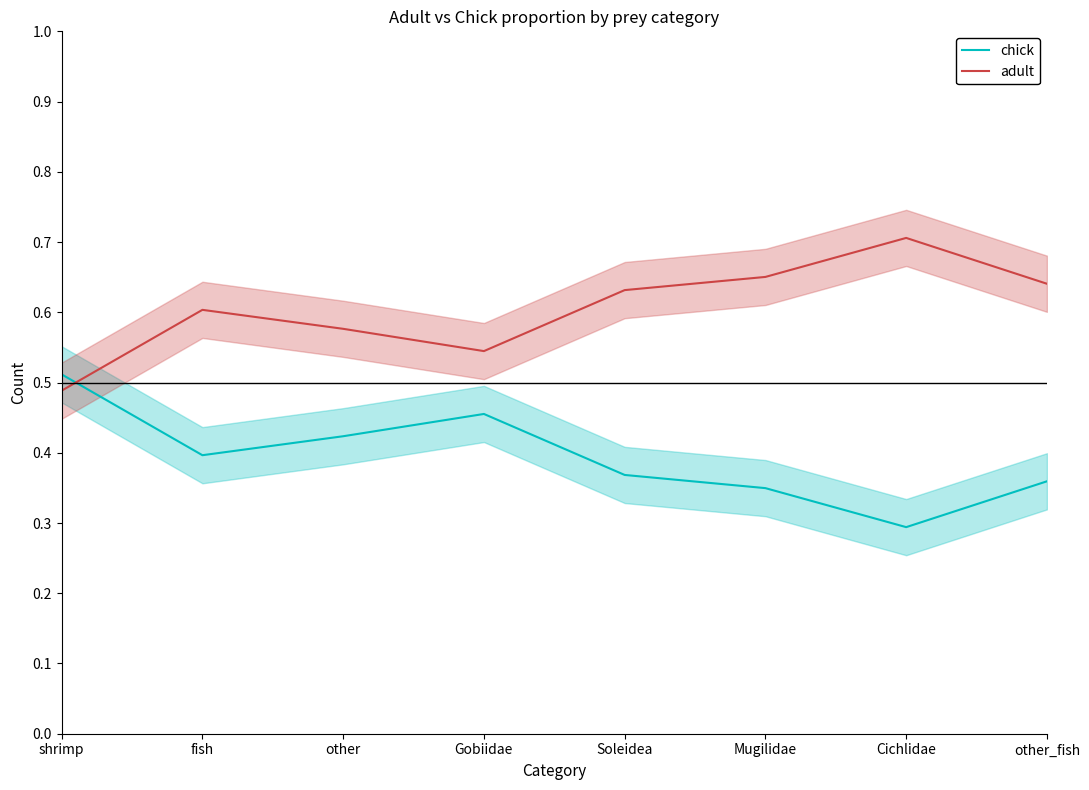

Count the number of categories in the chart.

8